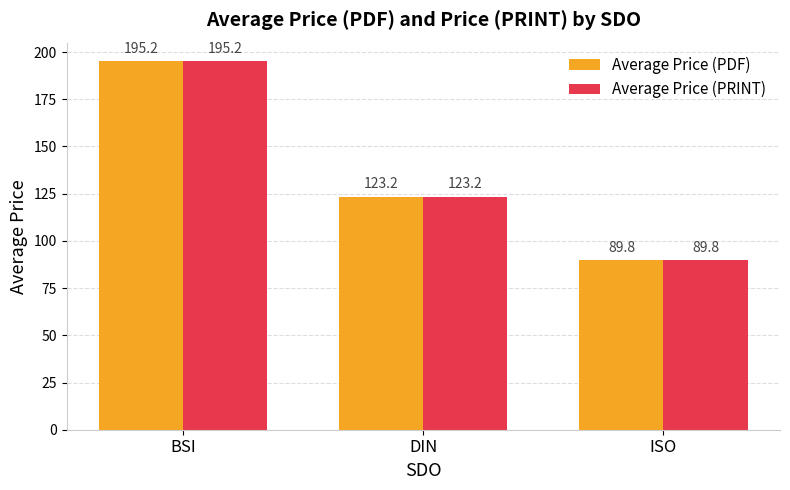

What is the approximate value of Average Price (PDF) at DIN?

123.2